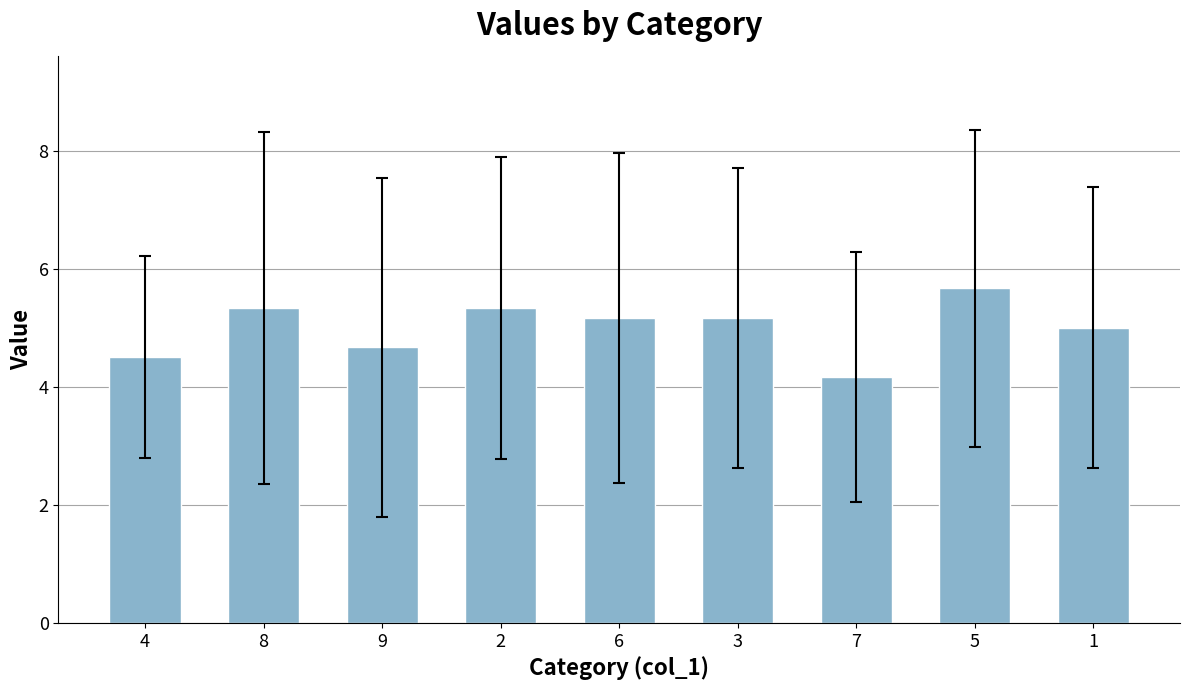

What is the label of the 8th bar from the left?

5